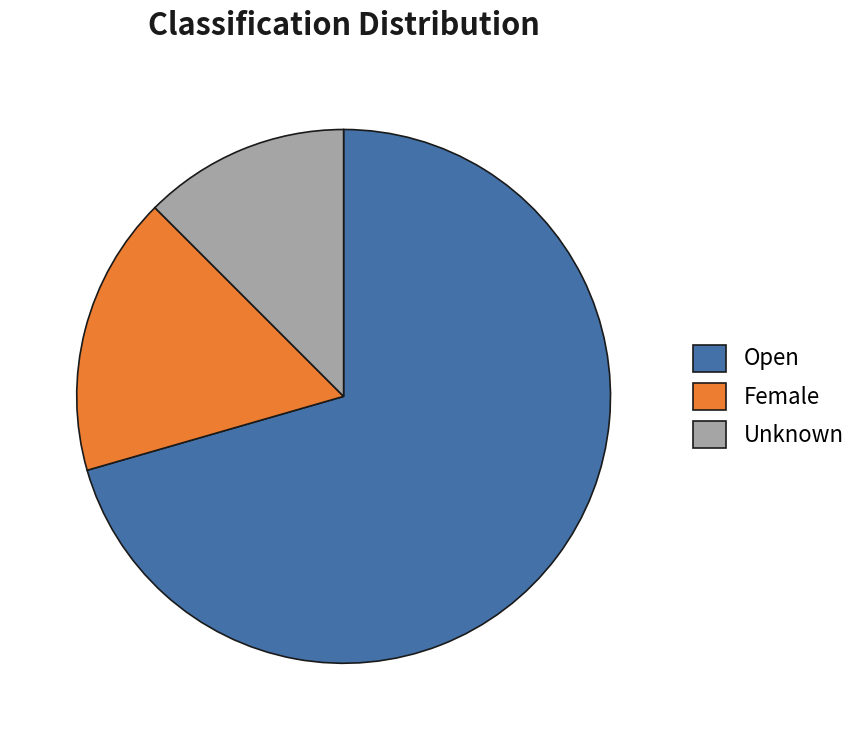

Rank the categories by value from lowest to highest.

Unknown, Female, Open